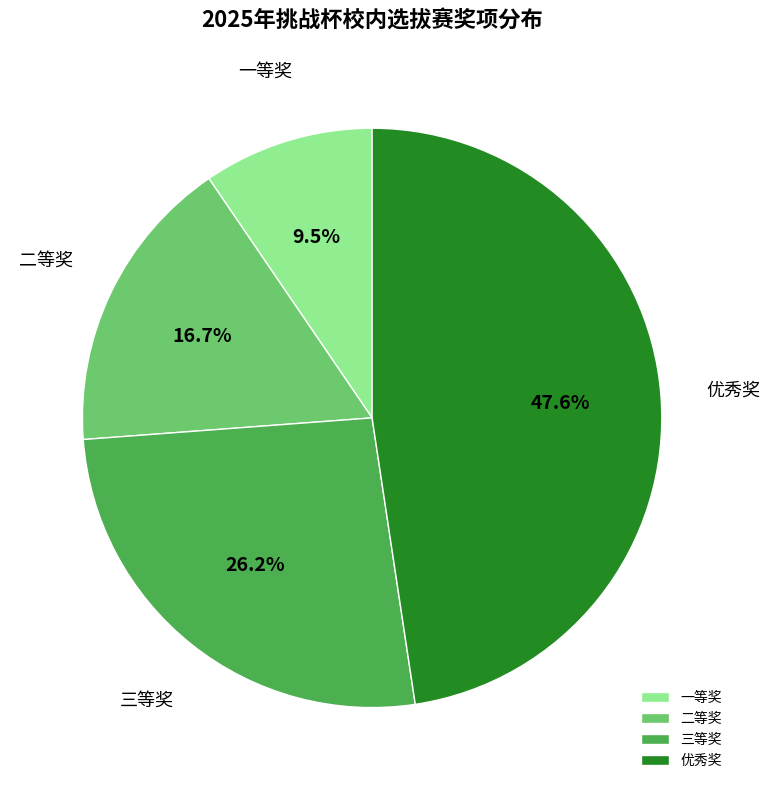

Which slice is the smallest?

一等奖